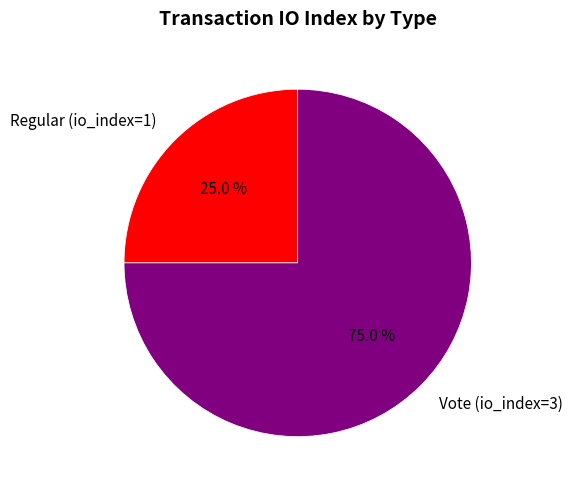

Approximately how many times larger is the value at Vote (io_index=3) compared to Regular (io_index=1)?

3.0